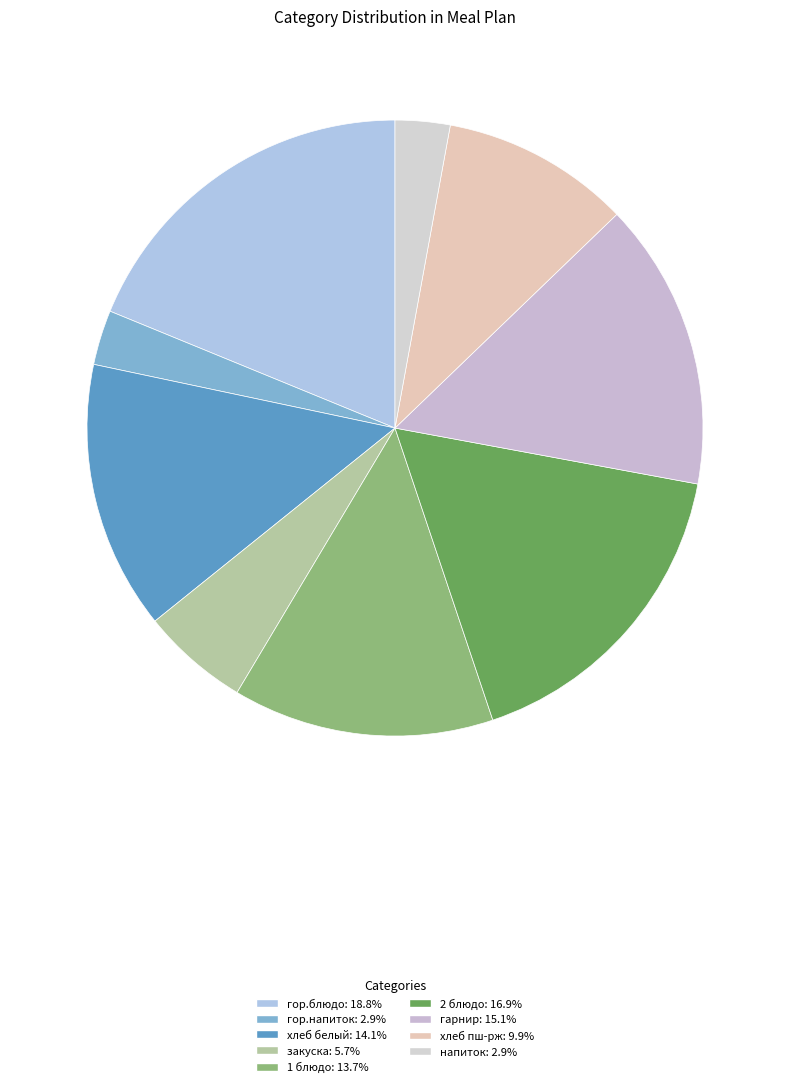

The 2 блюдо slice represents 5% of the pie. True or false?

False